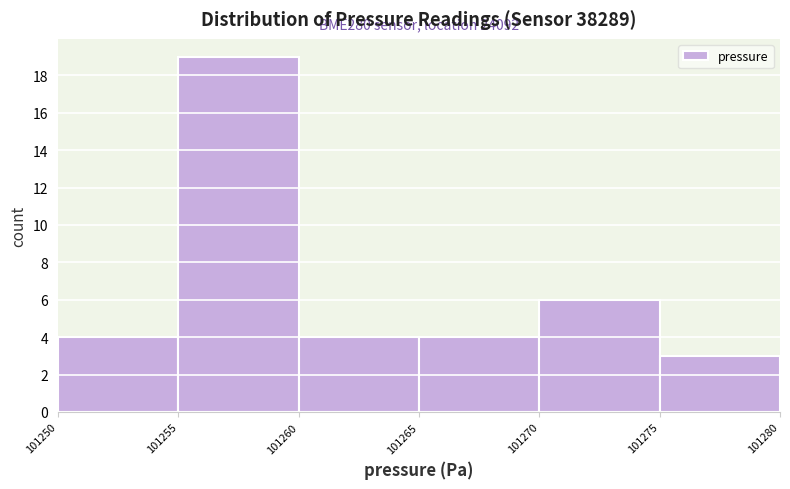

Over which range of the x-axis is the bar tallest?

101255 to 101260